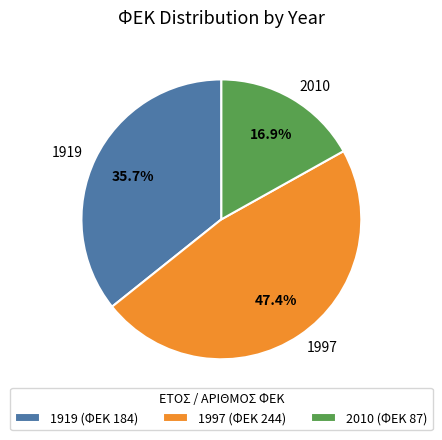

Do 2010 and 1997 together represent more than half of the pie?

Yes